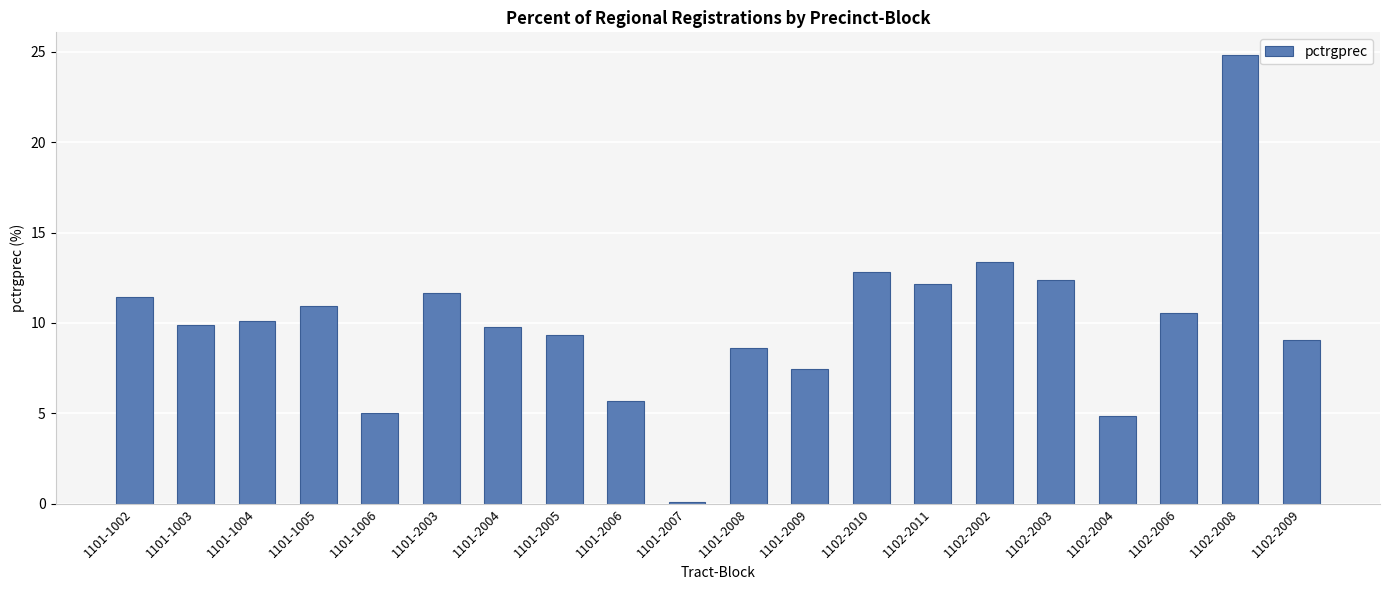

Reading left to right, what are all the values shown in this chart?

1101-1002=11.4	1101-1003=9.9	1101-1004=10.1	1101-1005=10.9	1101-1006=5.0	1101-2003=11.6	1101-2004=9.8	1101-2005=9.3	1101-2006=5.7	1101-2007=0.1	1101-2008=8.6	1101-2009=7.5	1102-2010=12.8	1102-2011=12.1	1102-2002=13.4	1102-2003=12.4	1102-2004=4.9	1102-2006=10.5	1102-2008=24.8	1102-2009=9.1